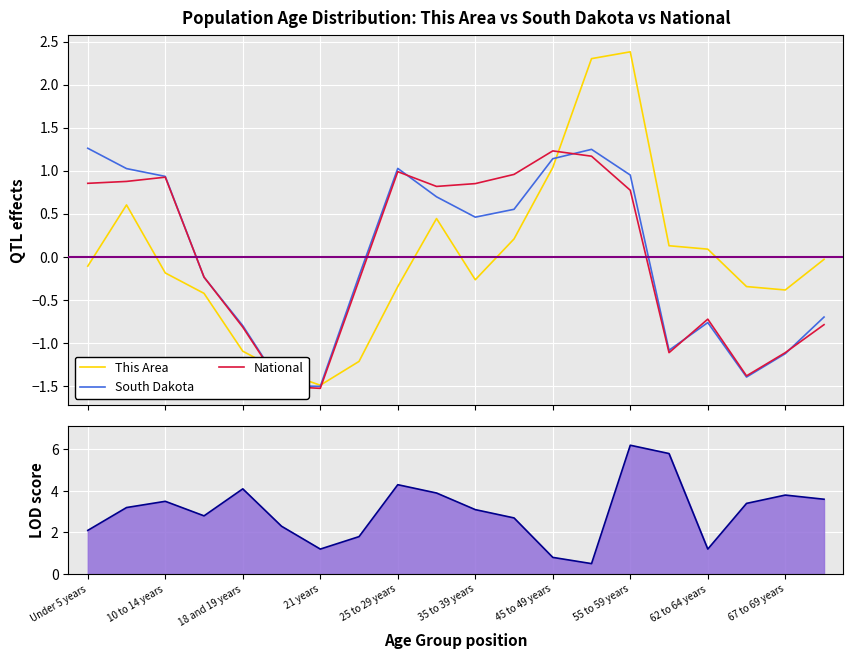

What is the highest value of the South Dakota series?

1.3